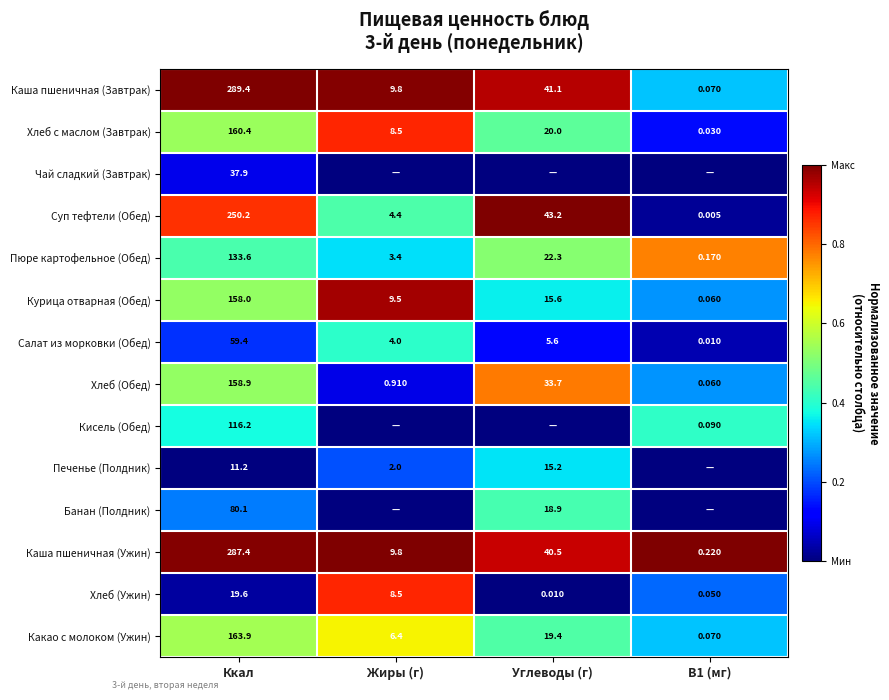

Rank the series at Ккал from lowest to highest value.

Печенье (Полдник), Хлеб (Ужин), Чай сладкий (Завтрак), Салат из морковки (Обед), Банан (Полдник), Кисель (Обед), Пюре картофельное (Обед), Курица отварная (Обед), Хлеб (Обед), Хлеб с маслом (Завтрак), Какао с молоком (Ужин), Суп тефтели (Обед), Каша пшеничная (Ужин), Каша пшеничная (Завтрак)